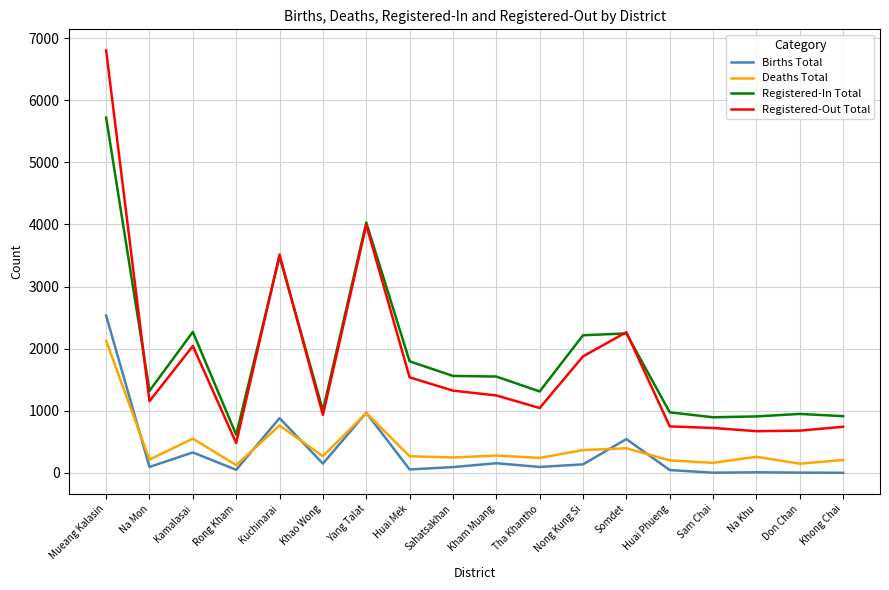

Which label corresponds to the largest value in the chart?

Mueang Kalasin